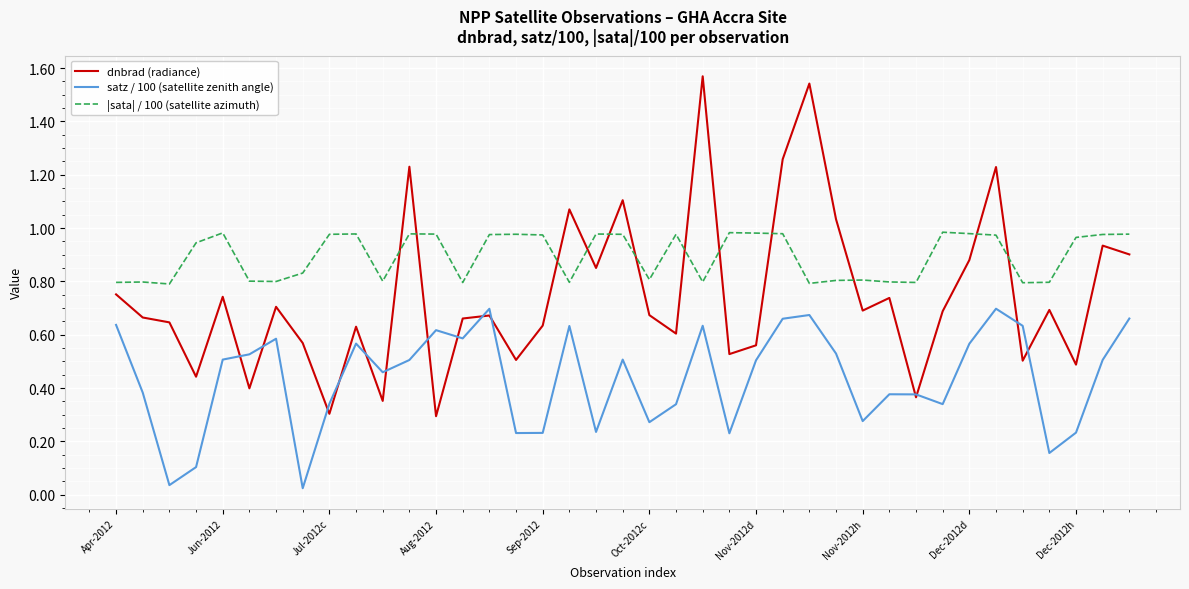

What are all the series names shown in the legend?

dnbrad (radiance), satz / 100 (satellite zenith angle), |sata| / 100 (satellite azimuth)